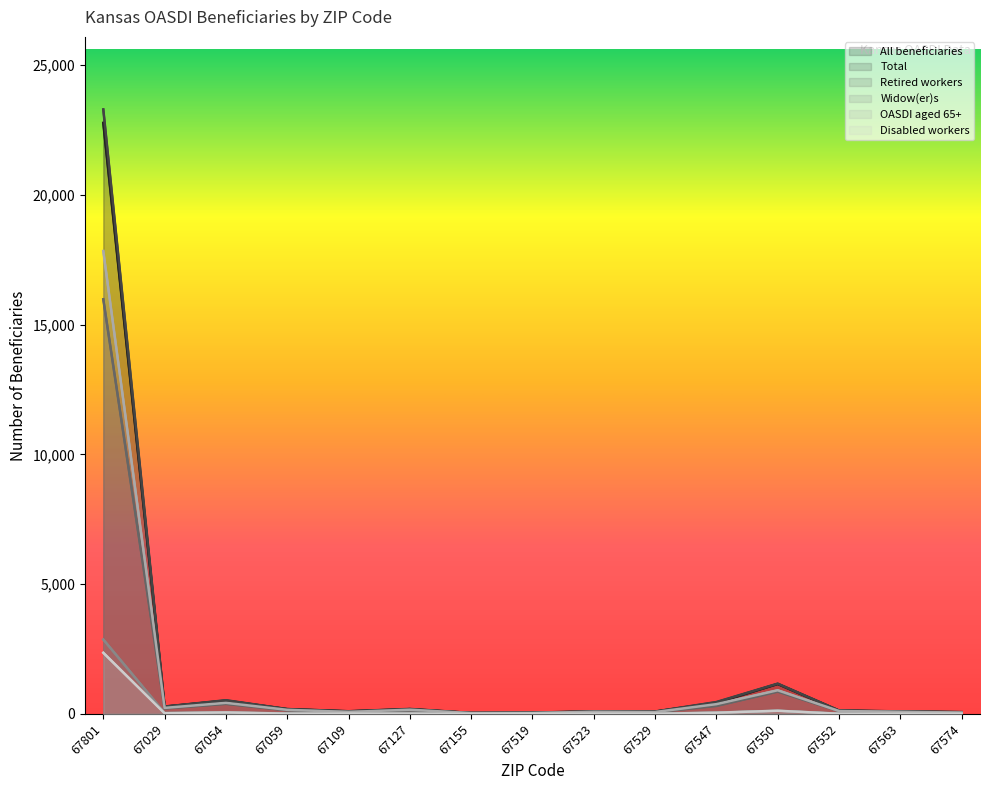

How many interior local peaks does the All beneficiaries series have?

4